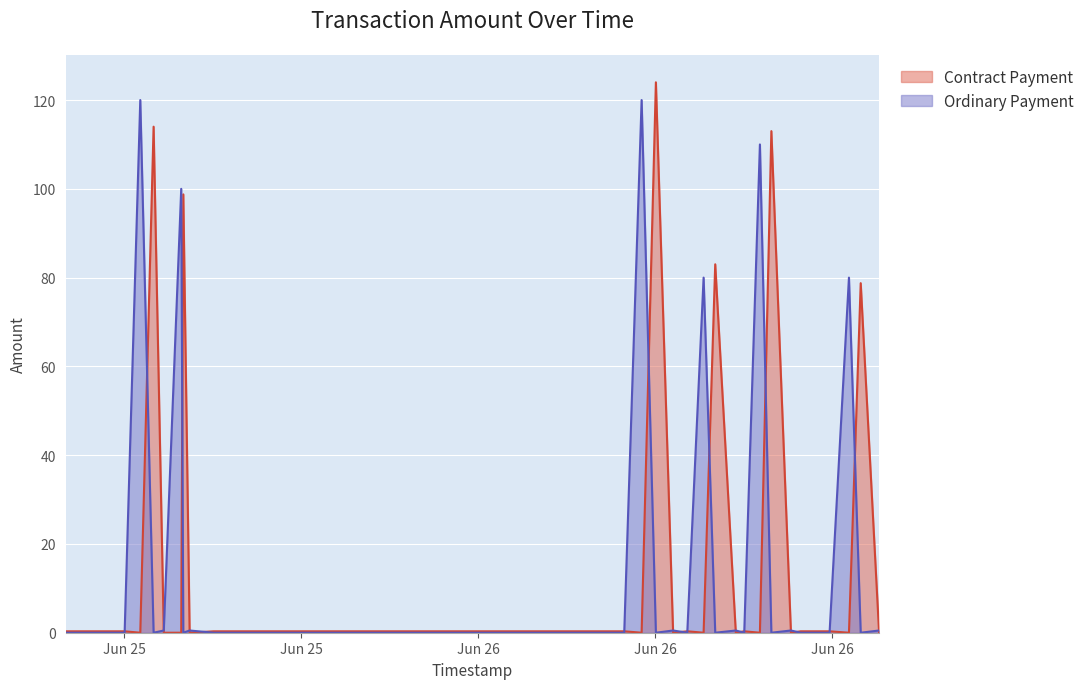

Which category has the lowest value across all series?

2024-06-26 16:57:25